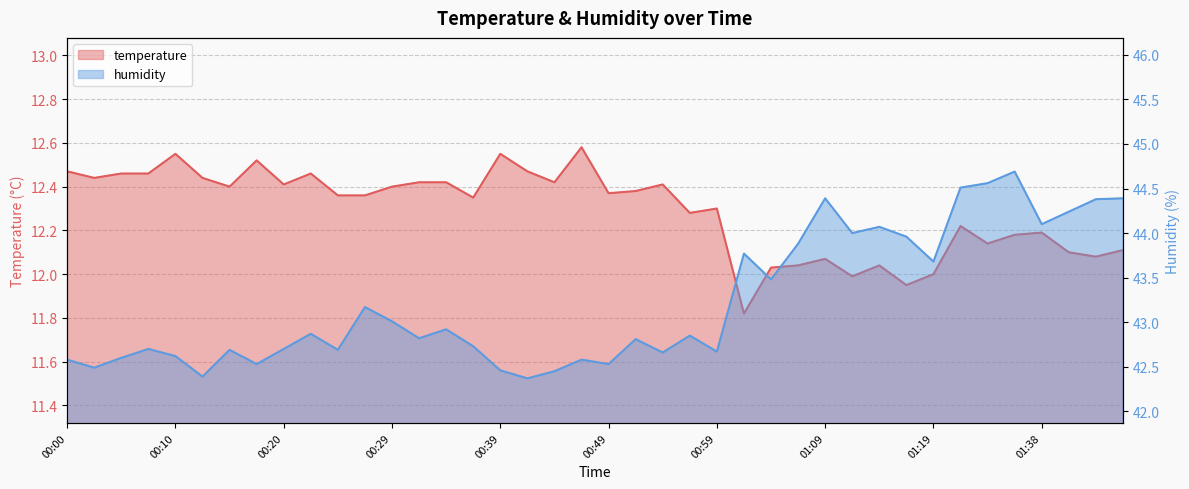

What position from the right is 01:43?

2